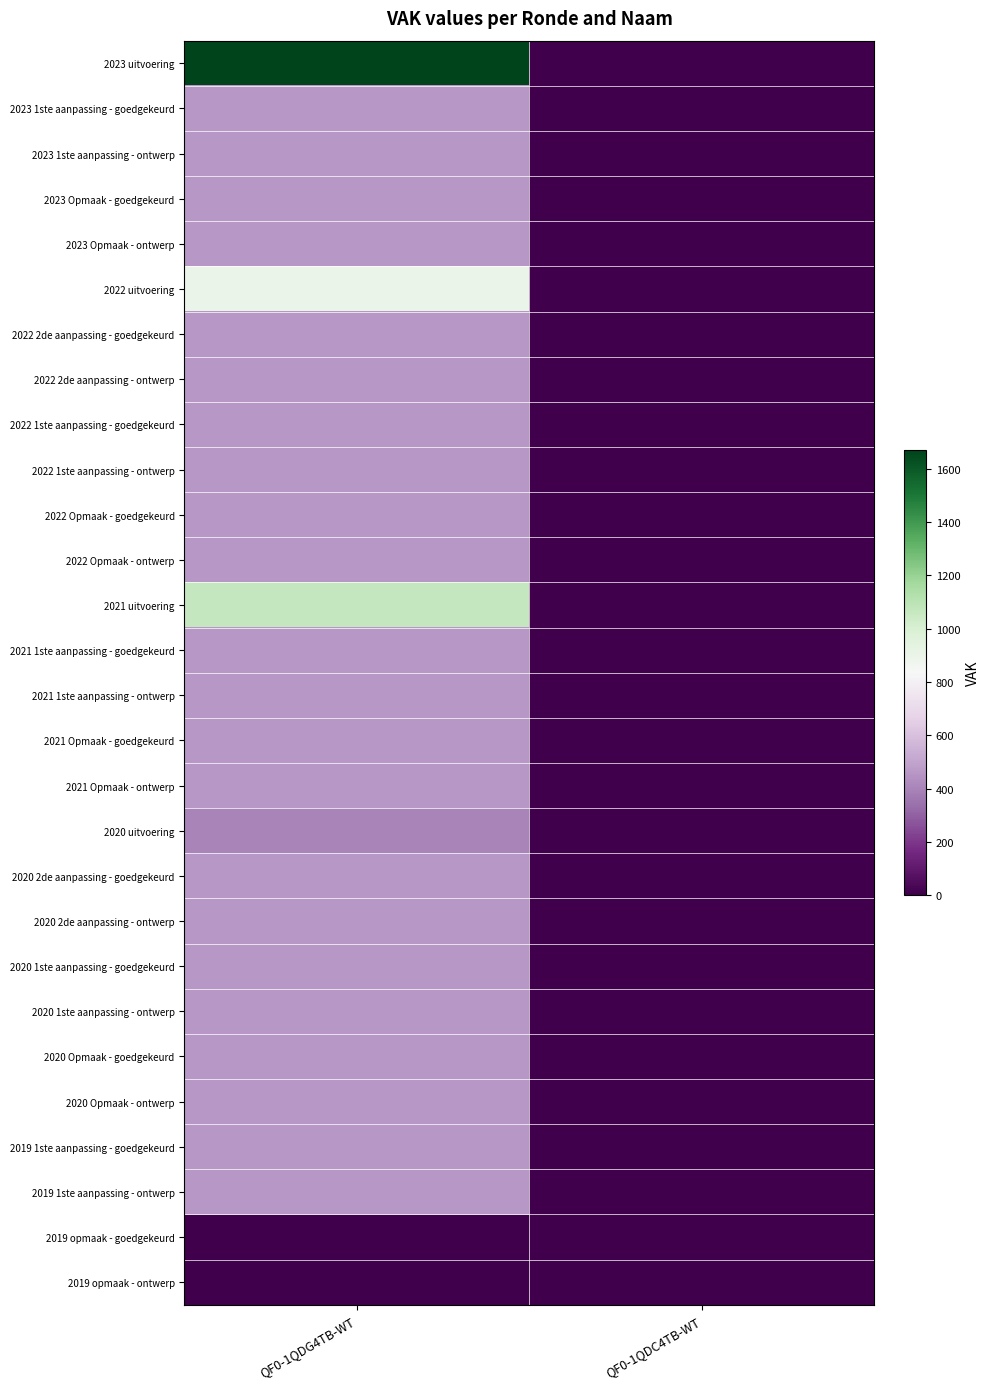

At QF0-1QDG4TB-WT, list the series in order from largest to smallest.

2023 uitvoering, 2021 uitvoering, 2022 uitvoering, 2023 1ste aanpassing - goedgekeurd, 2023 1ste aanpassing - ontwerp, 2023 Opmaak - goedgekeurd, 2023 Opmaak - ontwerp, 2022 2de aanpassing - goedgekeurd, 2022 2de aanpassing - ontwerp, 2022 1ste aanpassing - goedgekeurd, 2022 1ste aanpassing - ontwerp, 2022 Opmaak - goedgekeurd, 2022 Opmaak - ontwerp, 2021 1ste aanpassing - goedgekeurd, 2021 1ste aanpassing - ontwerp, 2021 Opmaak - goedgekeurd, 2021 Opmaak - ontwerp, 2020 2de aanpassing - goedgekeurd, 2020 2de aanpassing - ontwerp, 2020 1ste aanpassing - goedgekeurd, 2020 1ste aanpassing - ontwerp, 2020 Opmaak - goedgekeurd, 2020 Opmaak - ontwerp, 2019 1ste aanpassing - goedgekeurd, 2019 1ste aanpassing - ontwerp, 2020 uitvoering, 2019 opmaak - goedgekeurd, 2019 opmaak - ontwerp